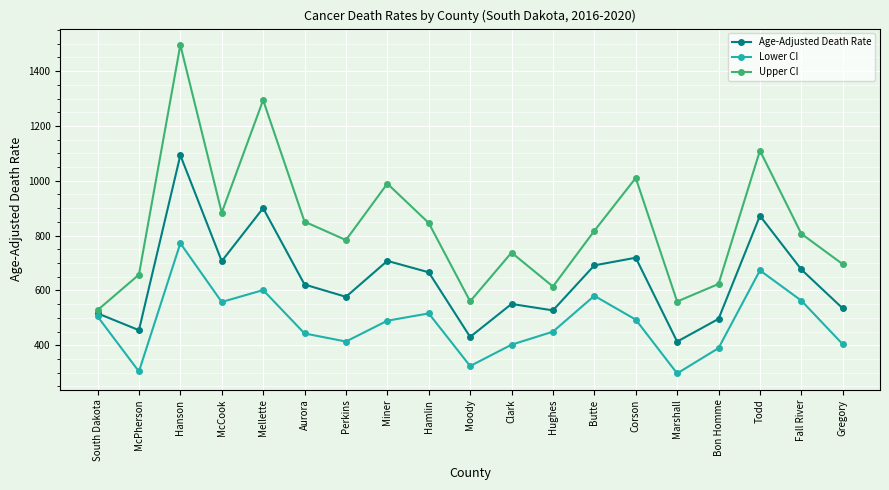

What is the label of the 11th point from the right?

Hamlin